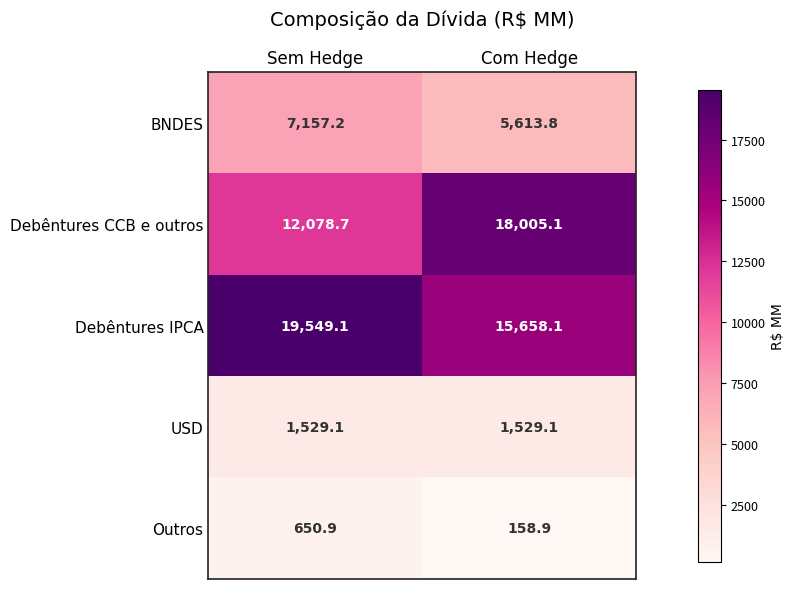

How many distinct data groups are displayed?

5